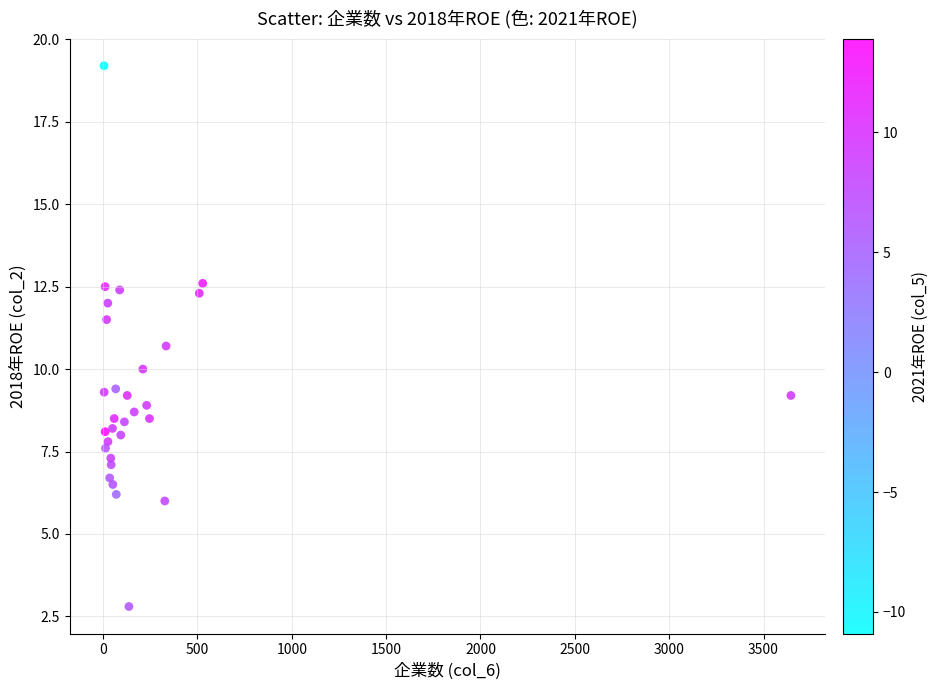

What Y value in the scatter plot is closest to 11?

10.7